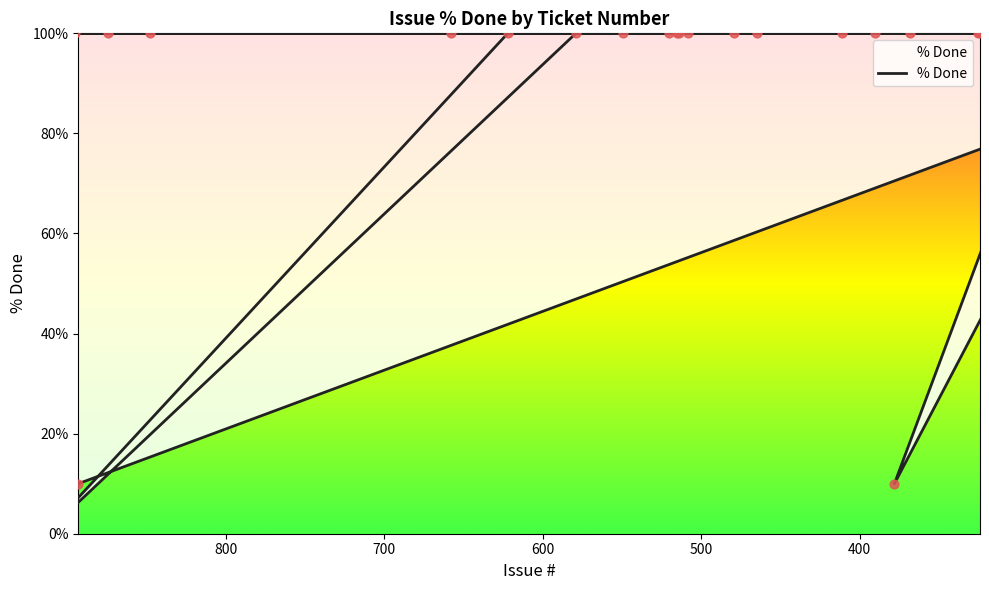

Approximately how many times larger is the value at 284 compared to 549?

1.0